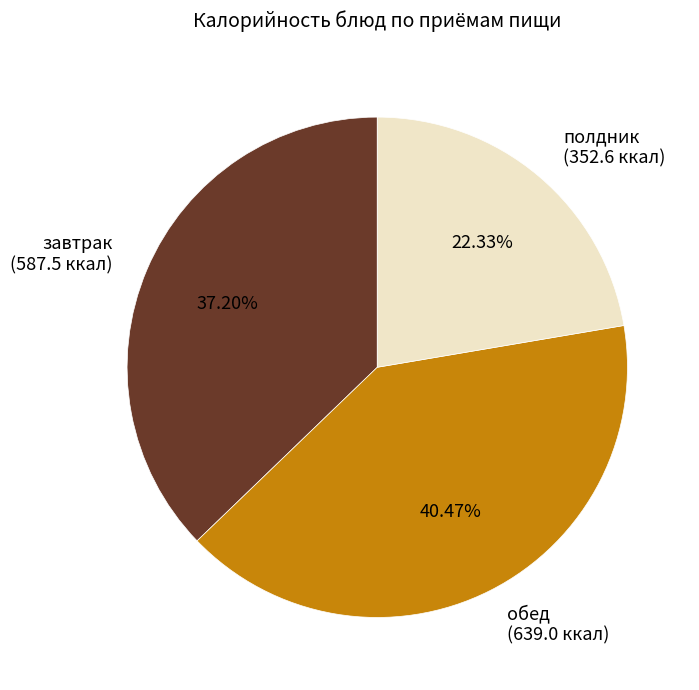

Is there a majority slice in this chart?

No